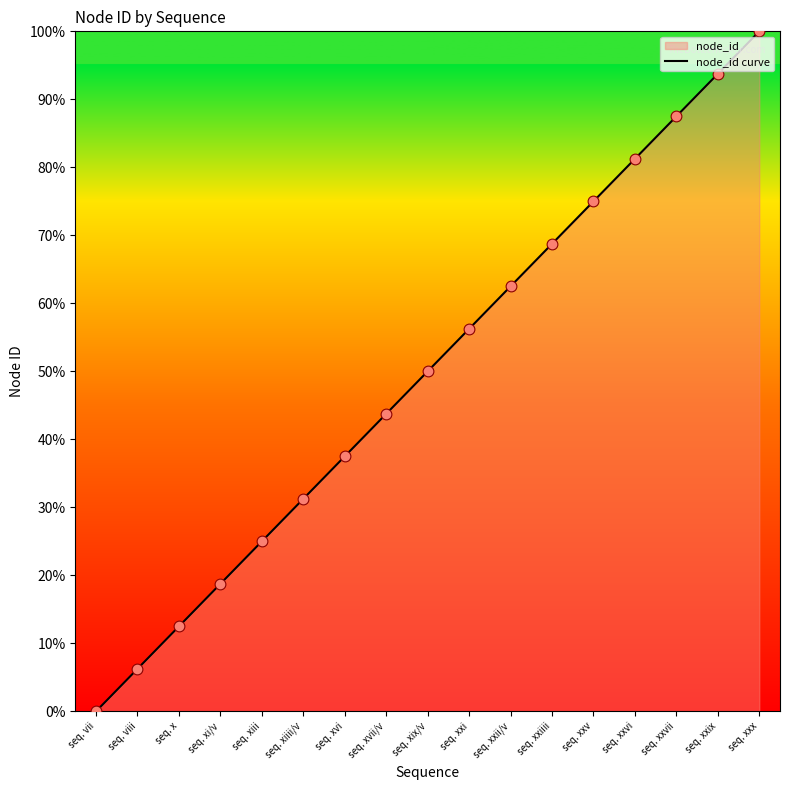

Approximately how many times larger is the value at seq. xxvi compared to seq. xxii/v?

1.3